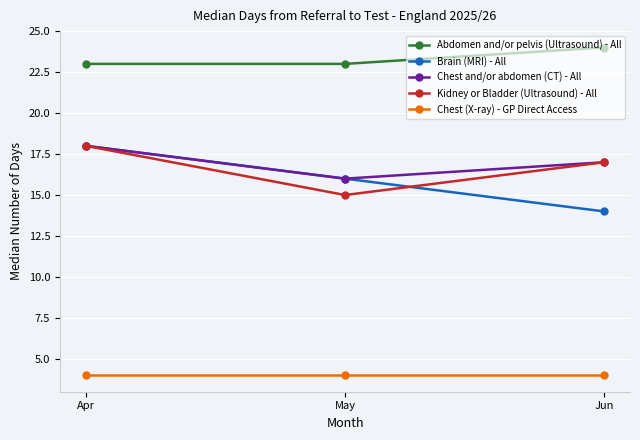

Reading right to left, list all the values displayed in this chart.

Abdomen and/or pelvis (Ultrasound) - All: Jun=24	May=23	Apr=23
Brain (MRI) - All: Jun=14	May=16	Apr=18
Chest and/or abdomen (CT) - All: Jun=17	May=16	Apr=18
Kidney or Bladder (Ultrasound) - All: Jun=17	May=15	Apr=18
Chest (X-ray) - GP Direct Access: Jun=4	May=4	Apr=4